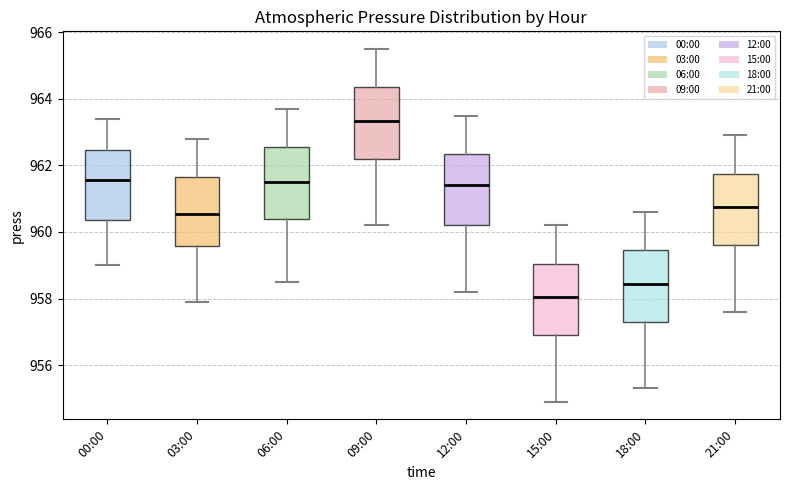

Reading left to right, transcribe this box plot: for each box, give where its median line is, the range the box spans, and where its two whiskers end, as read against the y-axis. The values are not printed on the chart, so give them approximately, as read against the axis.

00:00: median 961.6, box 960.4 to 962.4, whiskers 959.0 to 963.4
03:00: median 960.6, box 959.6 to 961.6, whiskers 958.0 to 962.8
06:00: median 961.6, box 960.4 to 962.6, whiskers 958.6 to 963.8
09:00: median 963.4, box 962.2 to 964.4, whiskers 960.2 to 965.6
12:00: median 961.4, box 960.2 to 962.4, whiskers 958.2 to 963.6
15:00: median 958.0, box 957.0 to 959.0, whiskers 955.0 to 960.2
18:00: median 958.4, box 957.4 to 959.4, whiskers 955.4 to 960.6
21:00: median 960.8, box 959.6 to 961.8, whiskers 957.6 to 963.0